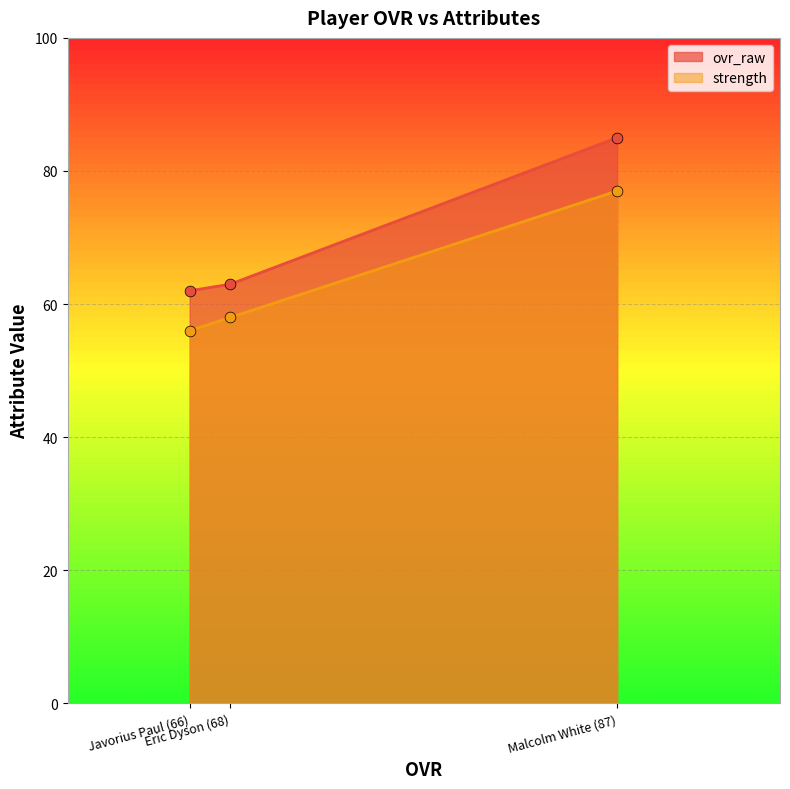

At which category is the sum across all series the highest?

Malcolm White (87)